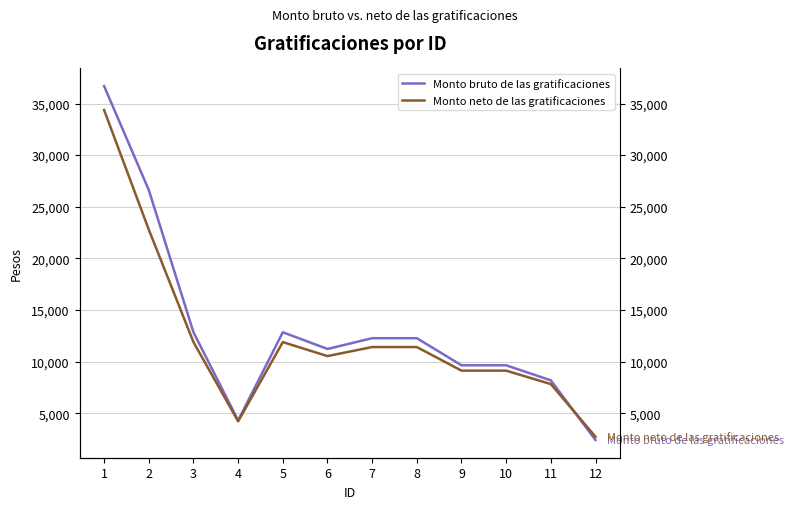

Rank the categories by Monto bruto de las gratificaciones value from lowest to highest.

12, 4, 11, 9, 10, 6, 7, 8, 3, 5, 2, 1